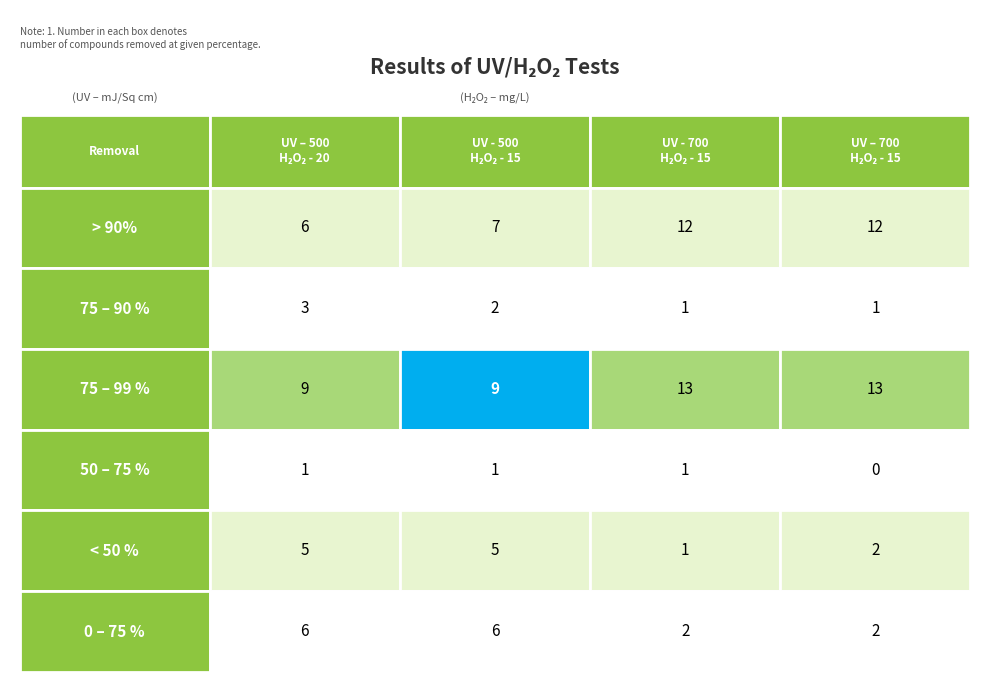

True or false: 75 – 99 % has a value of 9 at 1.

True